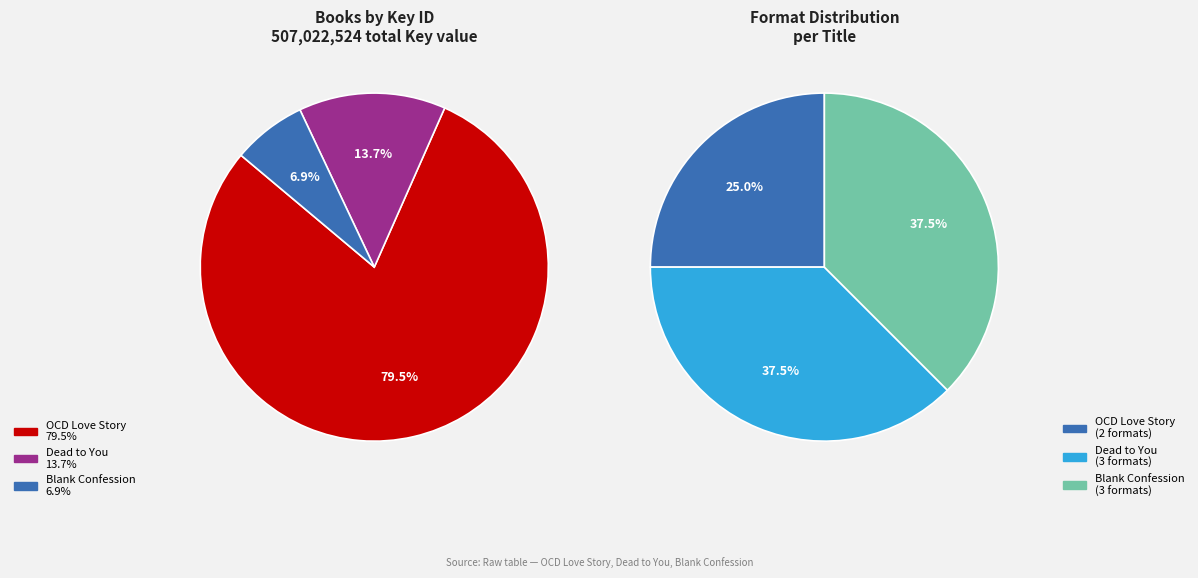

Is there any slice that represents more than half of the pie?

Yes